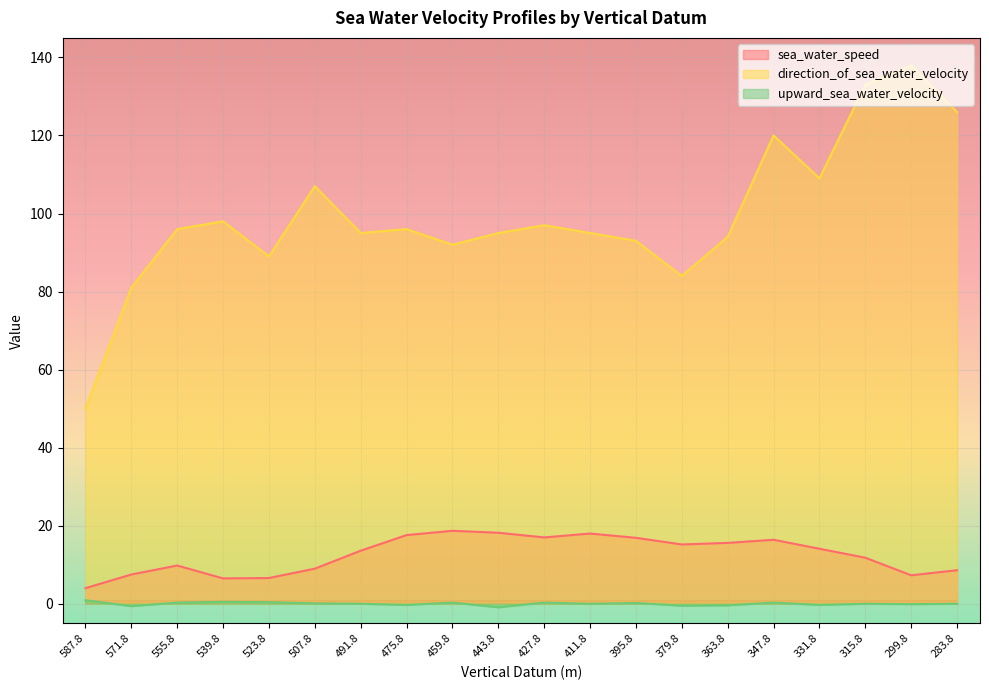

What is the lowest value of the upward_sea_water_velocity series?

-0.9